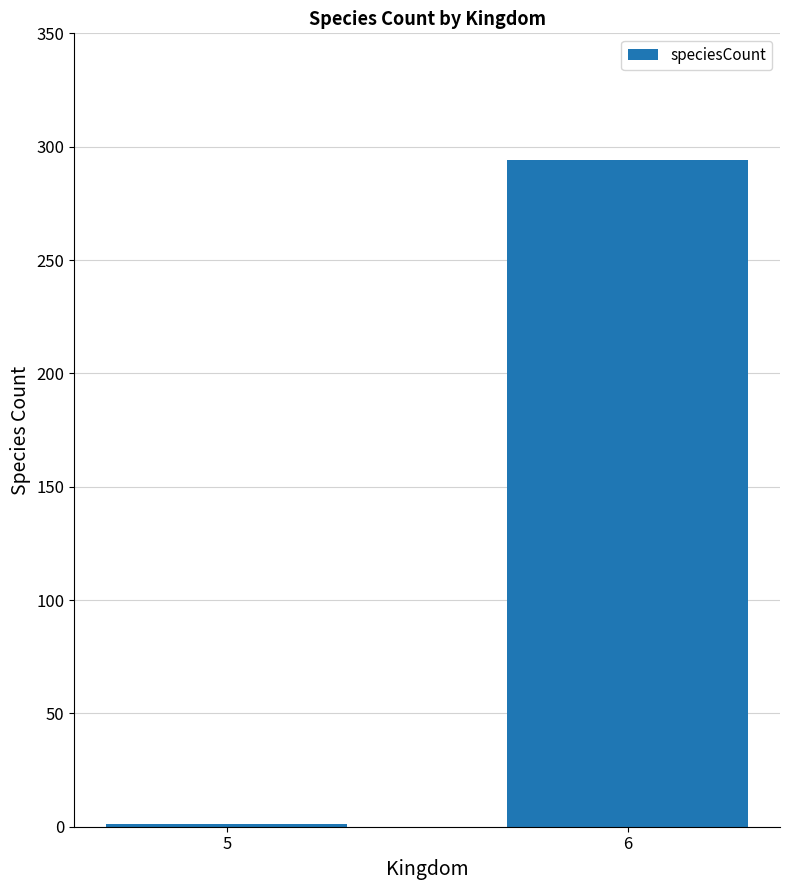

Is it true that the value at 6 is 294?

True